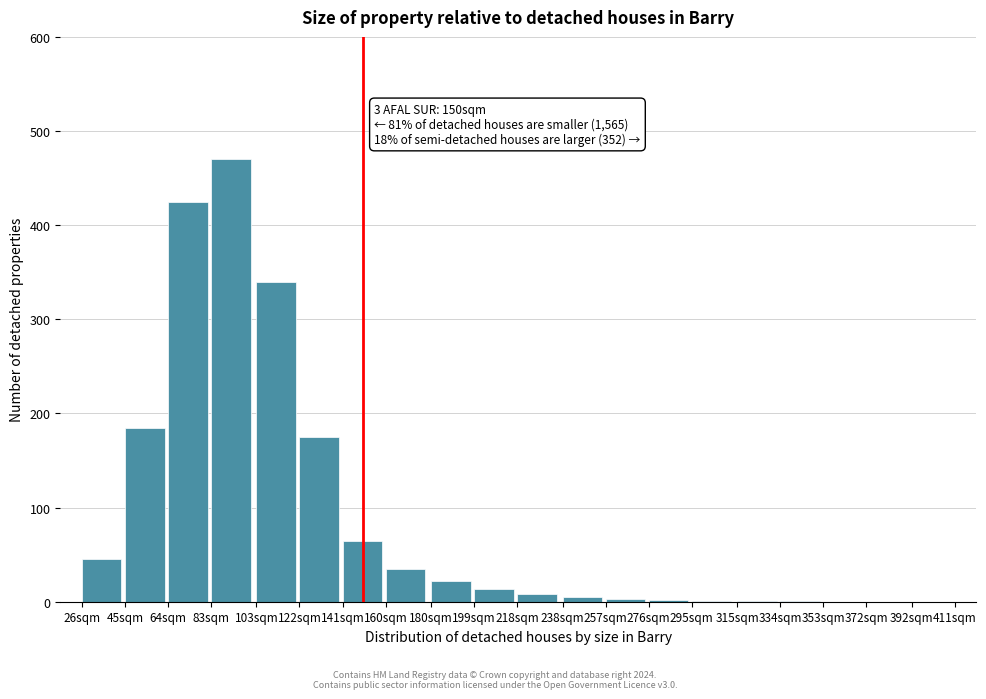

What value does the data have at 141sqm?

65